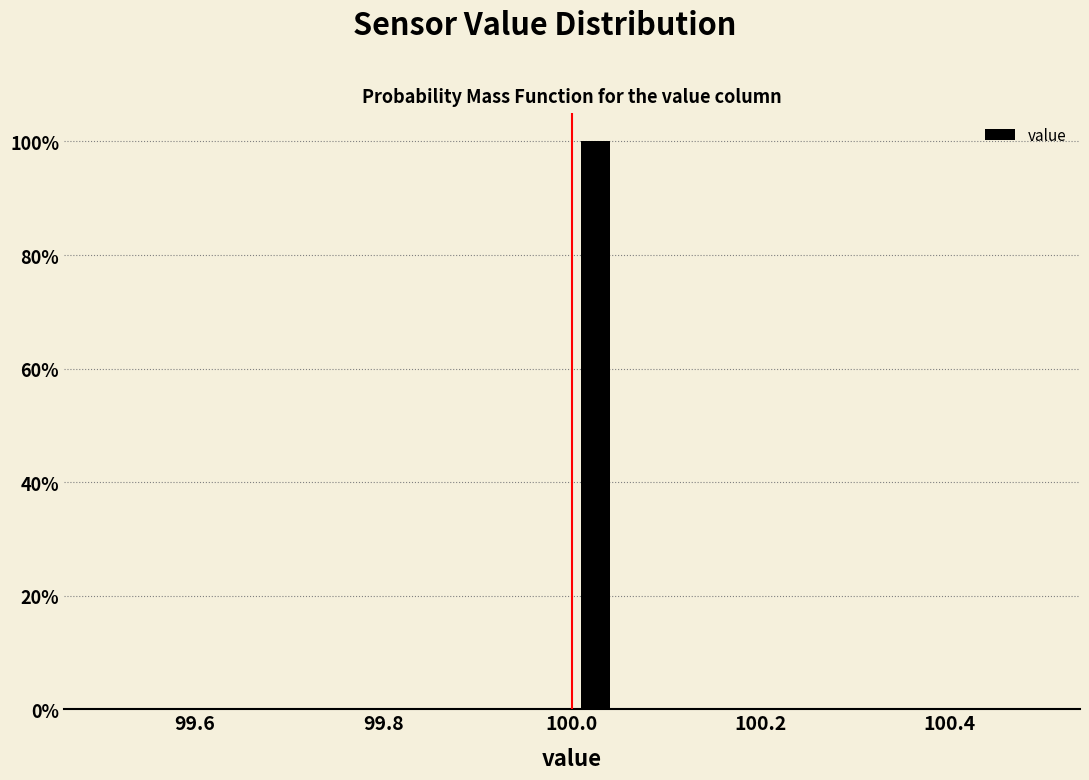

Around what value on the x-axis is the tallest bar? Give the approximate position of its centre, as read against the axis.

100.02